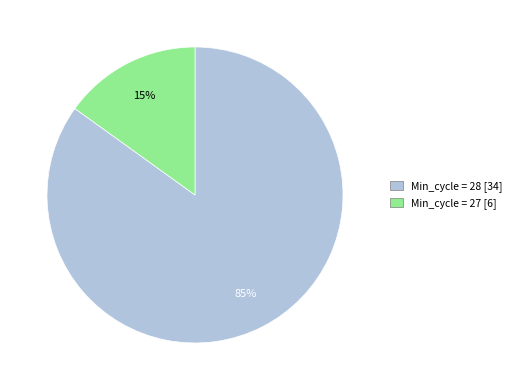

Does any single category account for the majority?

Yes